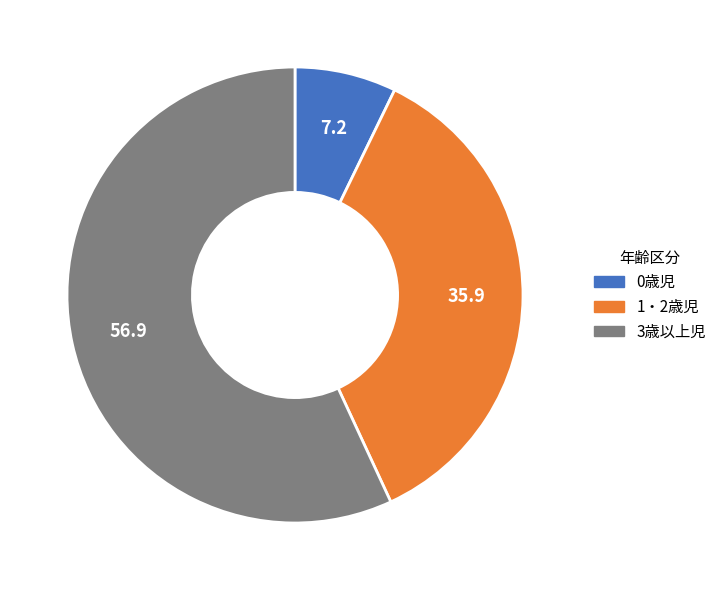

What is the ratio of the value at 1・2歳児 to the value at 3歳以上児?

0.6